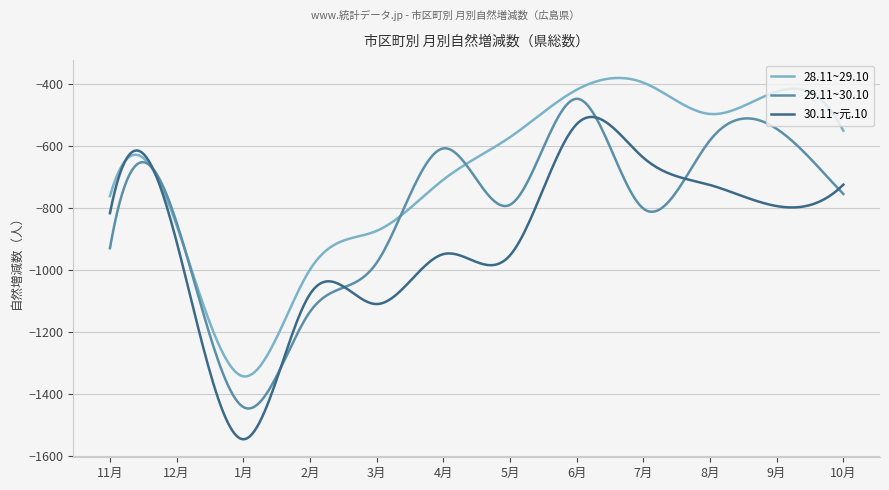

What is the difference between the maximum and minimum values in the 29.11~30.10 series?

998.4